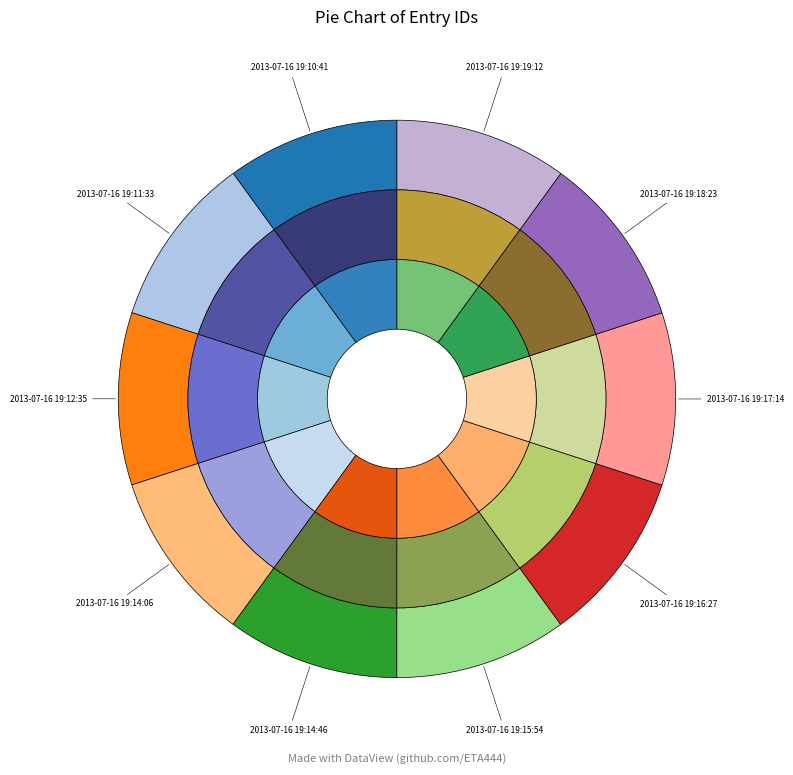

Which category has the biggest portion of the pie?

2013-07-16 19:19:12